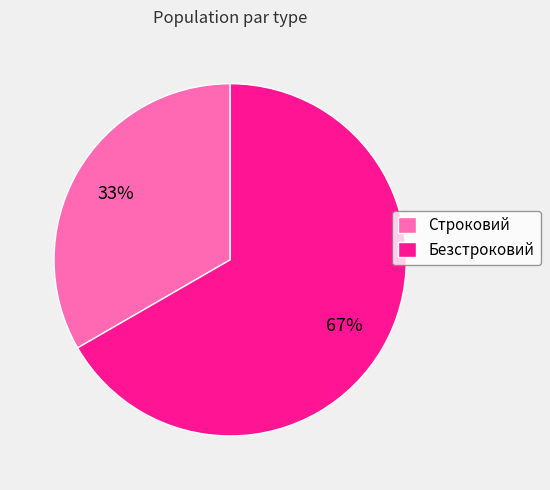

Do Строковий and Безстроковий together represent more than half of the pie?

Yes